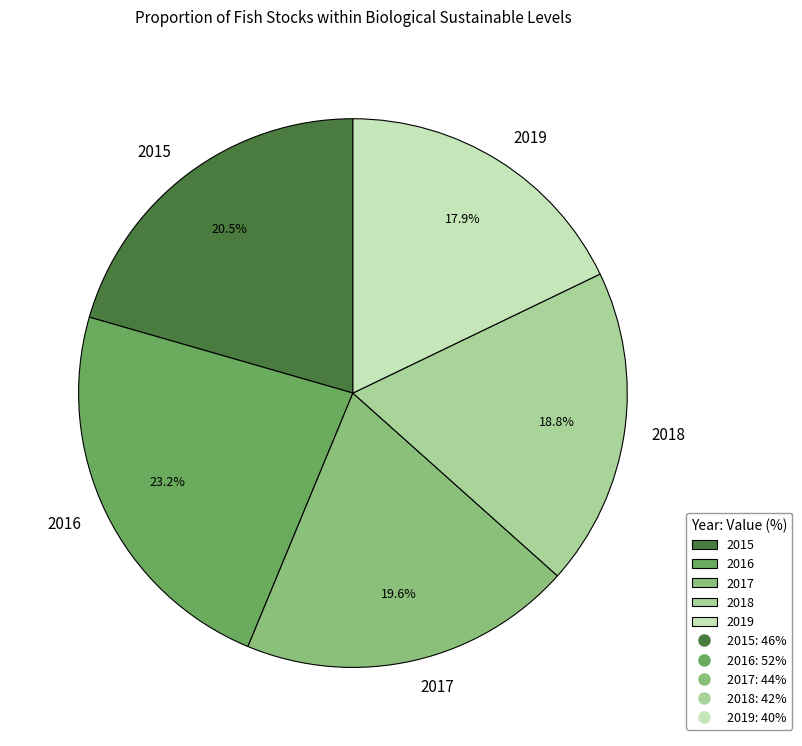

Does any single category account for the majority?

No